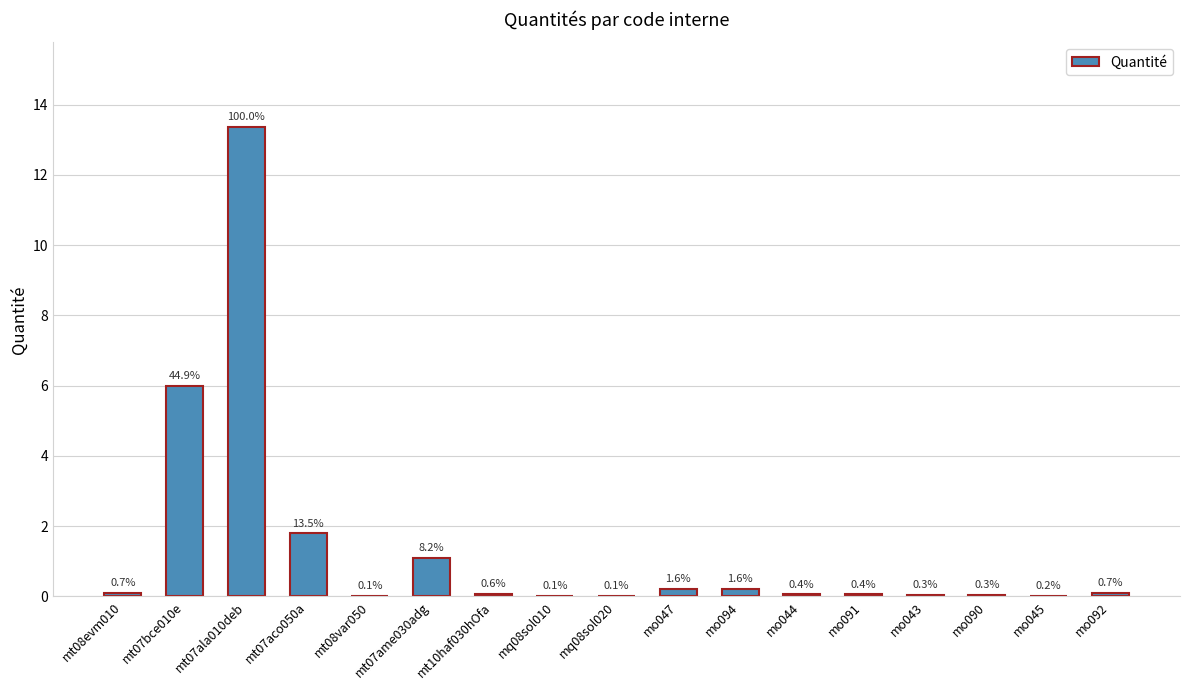

List the labels in order of value, smallest first.

mq08sol010, mq08sol020, mt08var050, mo045, mo043, mo090, mo044, mo091, mt10haf030hOfa, mt08evm010, mo092, mo047, mo094, mt07ame030adg, mt07aco050a, mt07bce010e, mt07ala010deb